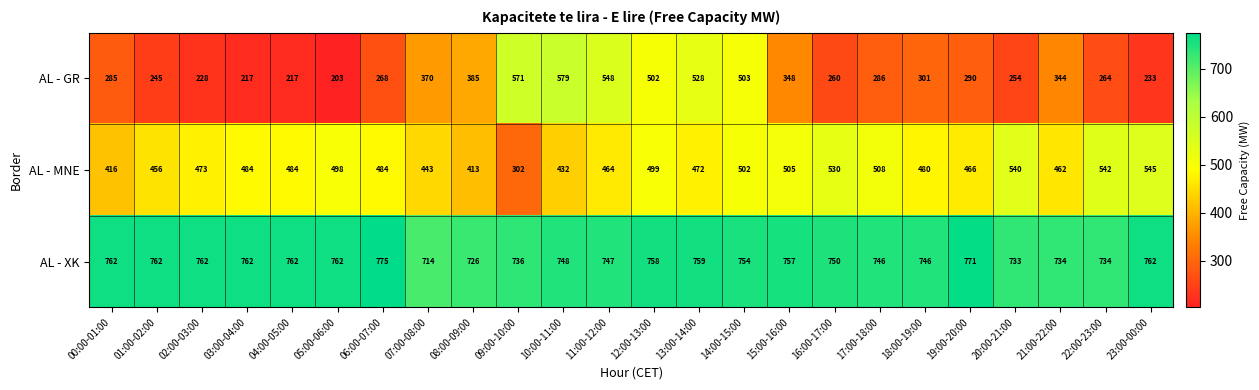

What value does the AL - GR series have at 06:00-07:00, to the nearest 10?

270